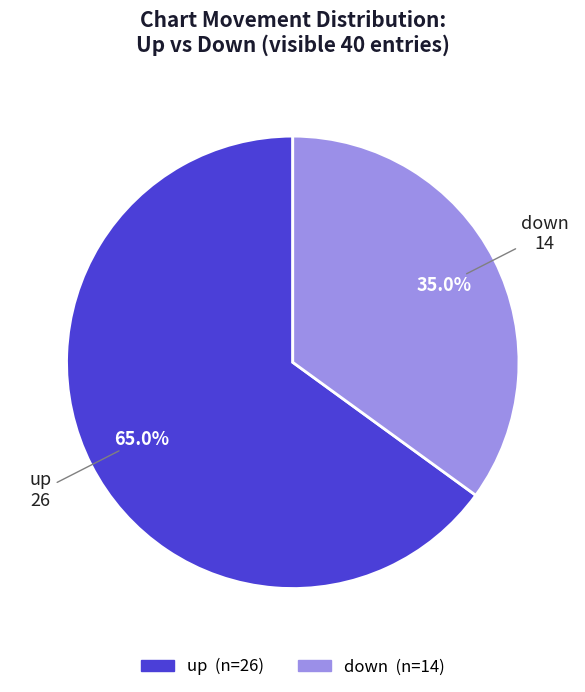

To the nearest percent, what is the average slice percentage?

50%